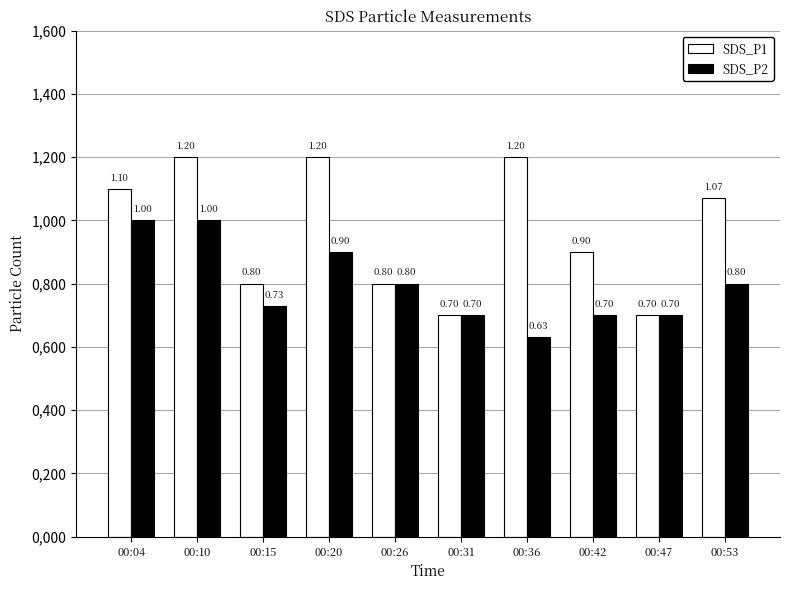

What are all the series names shown in the legend?

SDS_P1, SDS_P2